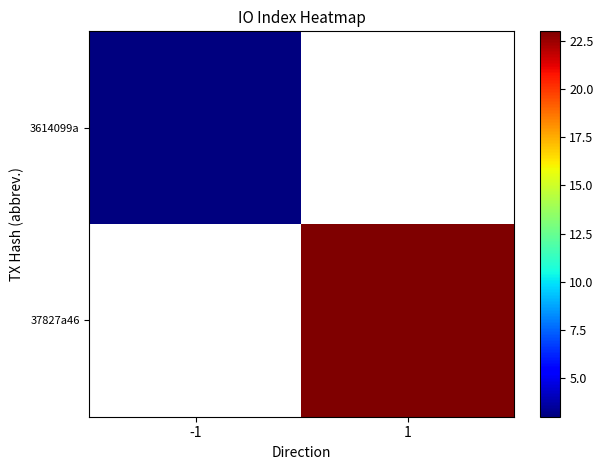

List the labels in order of 37827a46 value, largest first.

-1, 1